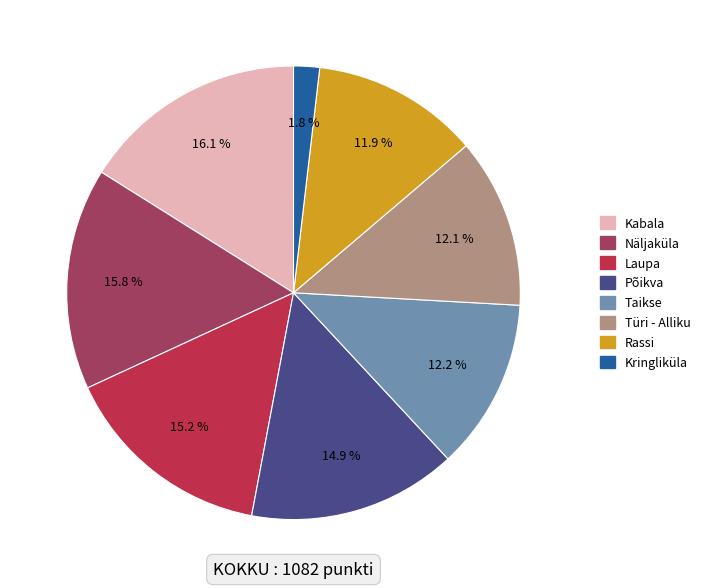

Approximately how many times larger is the value at Kabala compared to Laupa?

1.1